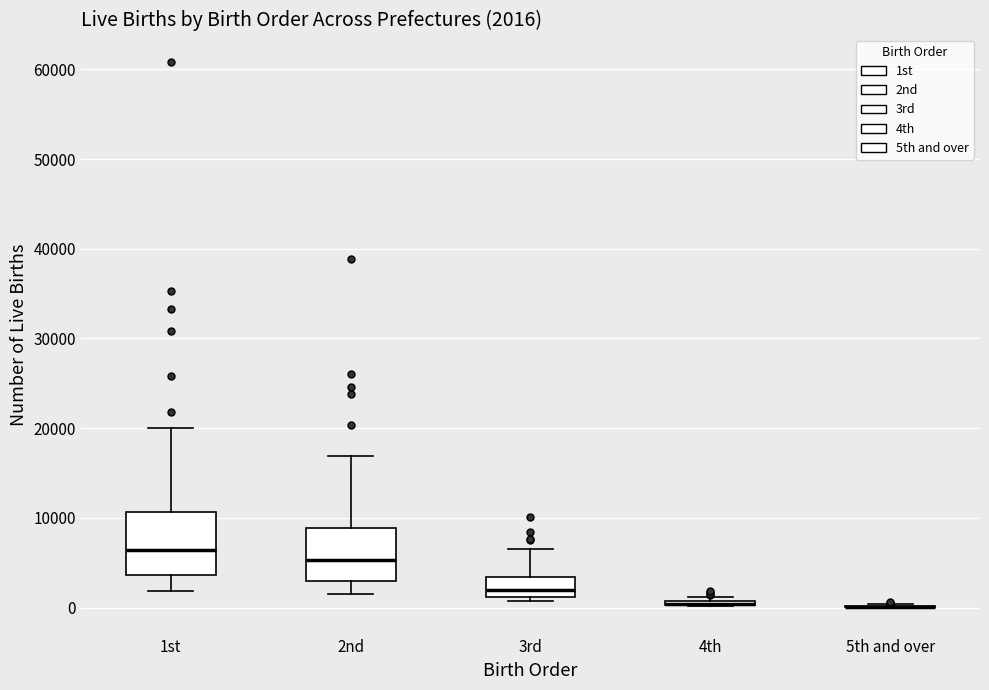

Comparing the boxes themselves (not the whiskers), which one is the tallest?

1st